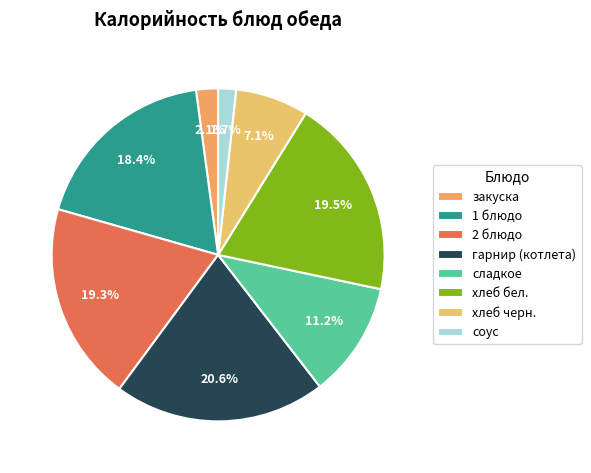

To the nearest percent, what is the difference between the largest and smallest slice percentages?

19%